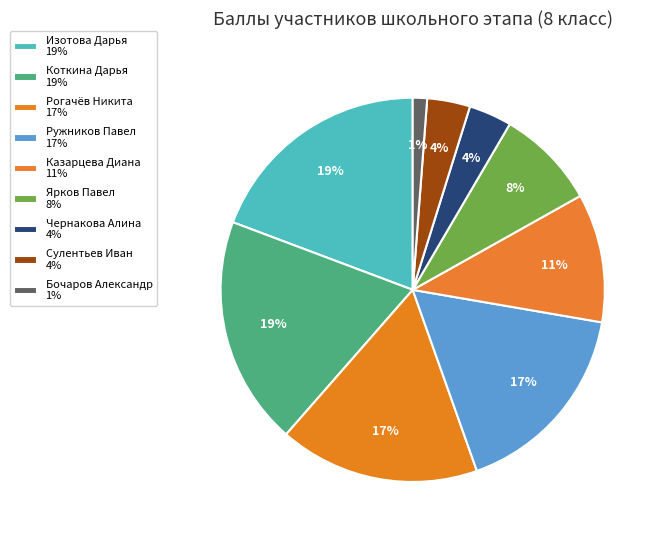

What is the smallest slice in the pie chart?

Бочаров Александр